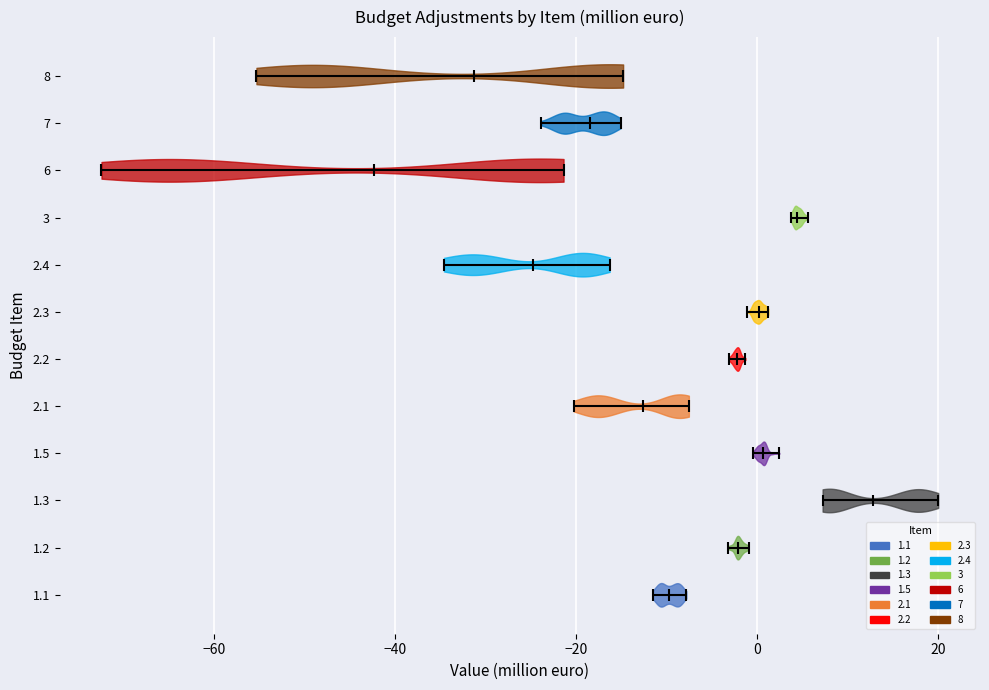

Which violin has the furthest to the right median line?

1.3